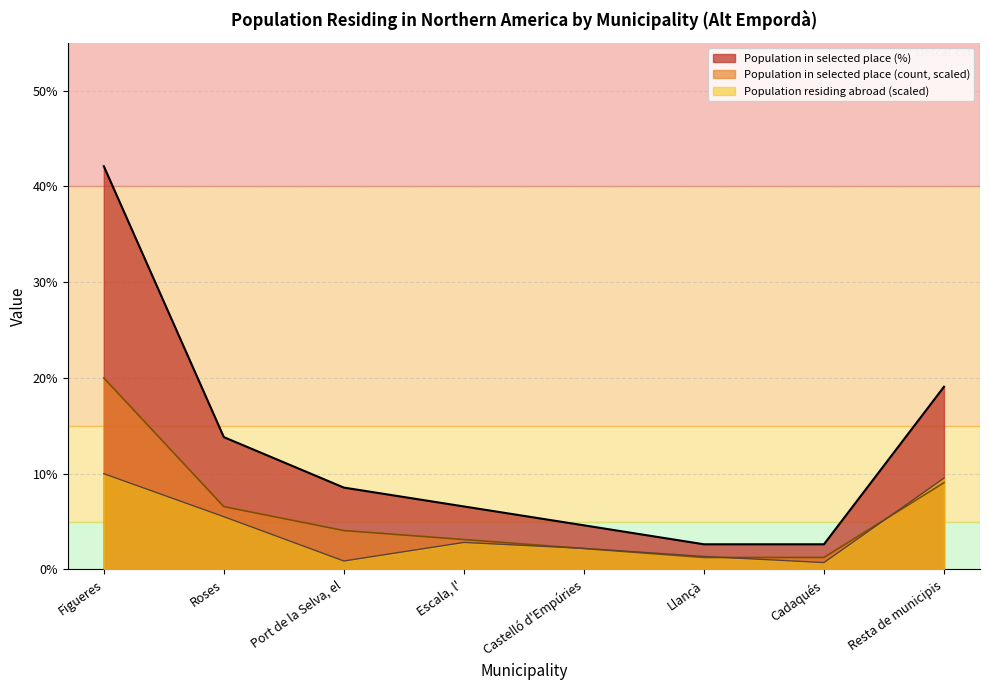

Rank the categories by Population in selected place (%) value from lowest to highest.

Llançà, Cadaqués, Castelló d'Empúries, Escala, l', Port de la Selva, el, Roses, Resta de municipis, Figueres